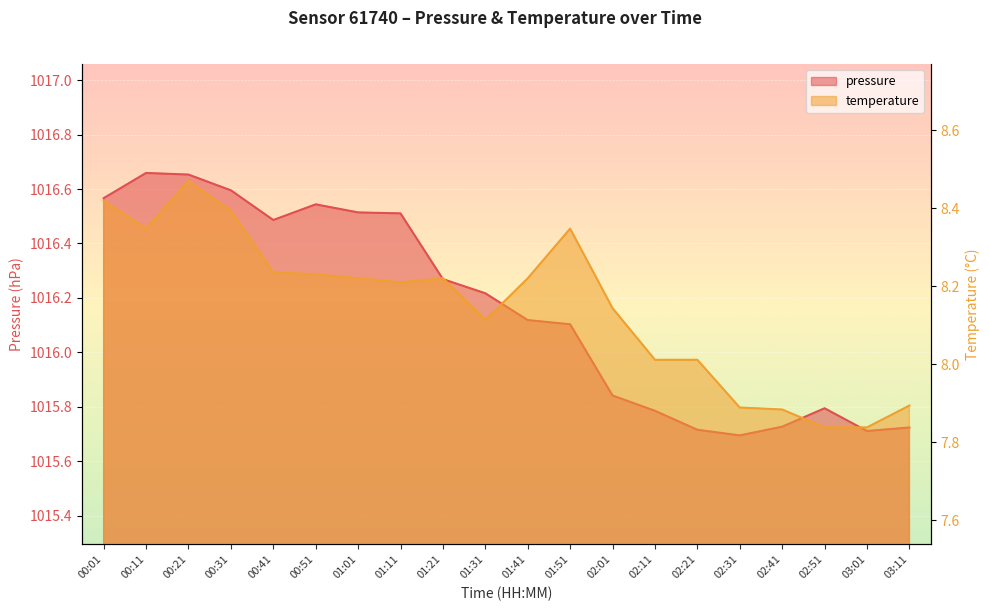

Between 01:11 and 00:51, which is larger?

00:51